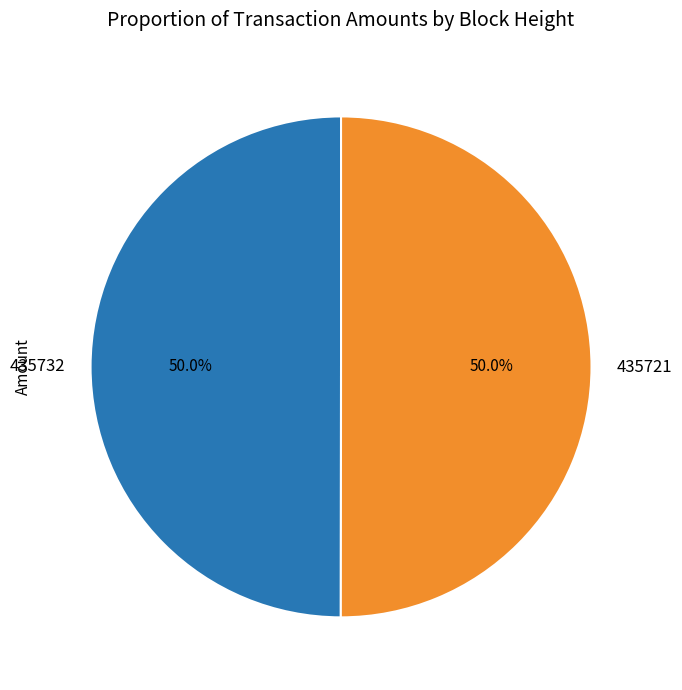

Approximately how many times larger is the value at 435732 compared to 435721?

1.0